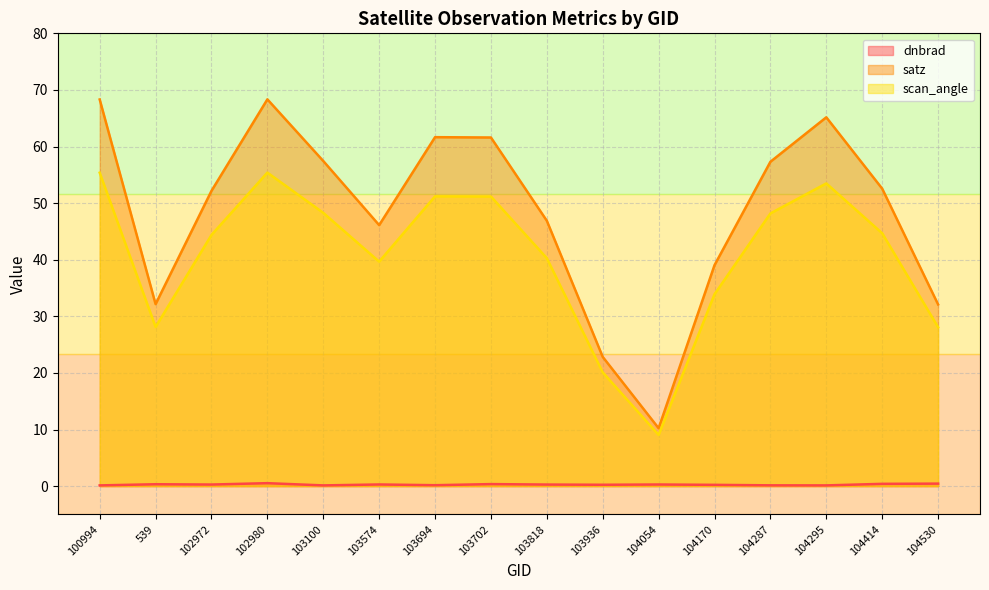

What is the difference between the highest and lowest values at 103100?

57.3